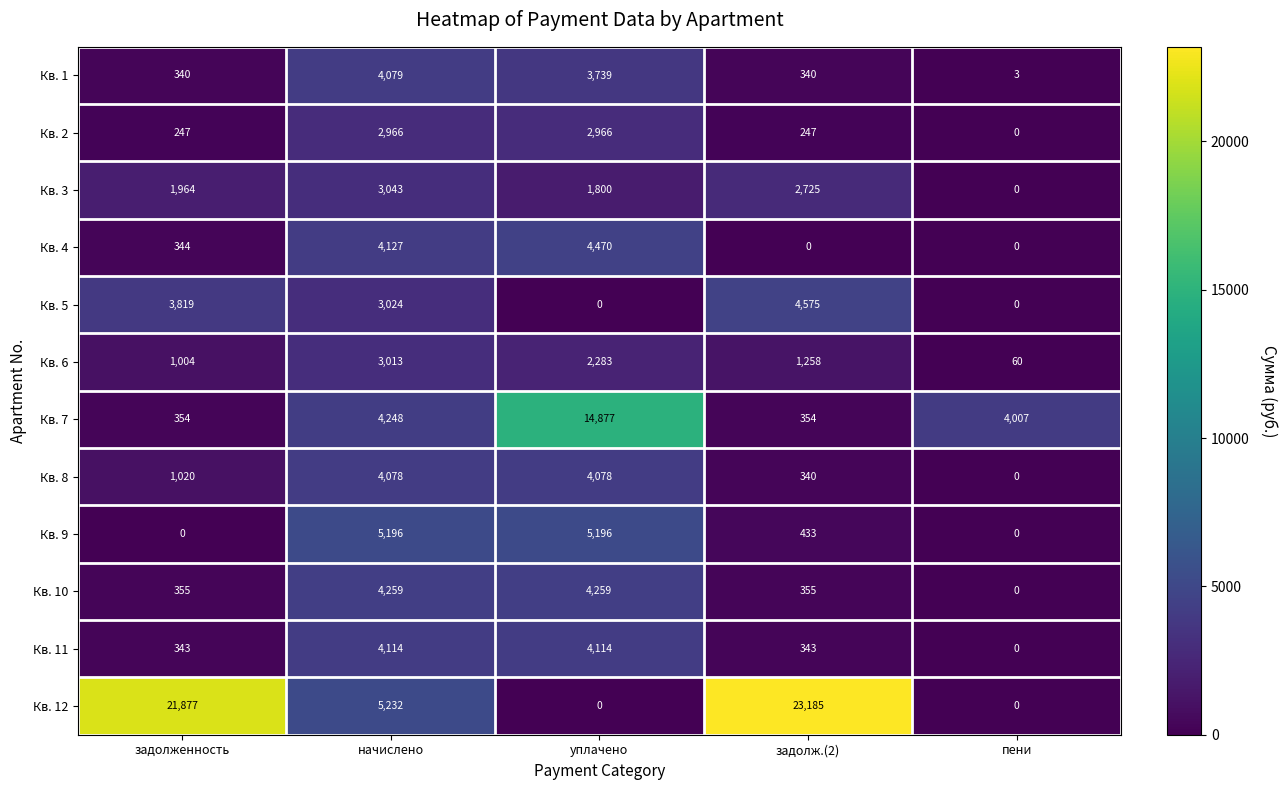

List the series in order of their peak value, lowest first.

Кв. 2, Кв. 6, Кв. 3, Кв. 8, Кв. 1, Кв. 11, Кв. 10, Кв. 4, Кв. 5, Кв. 9, Кв. 7, Кв. 12